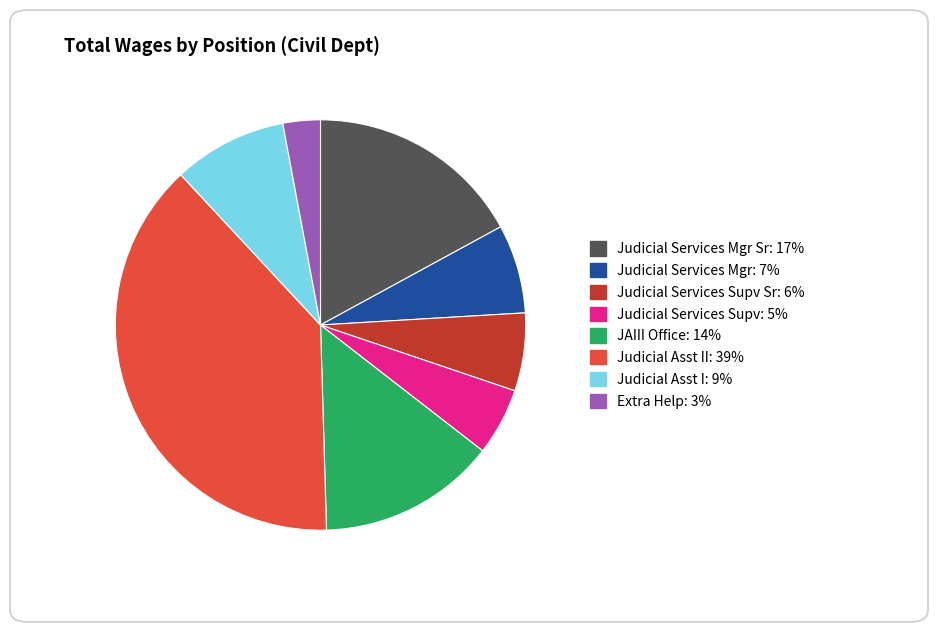

How many slices are in this pie chart?

8